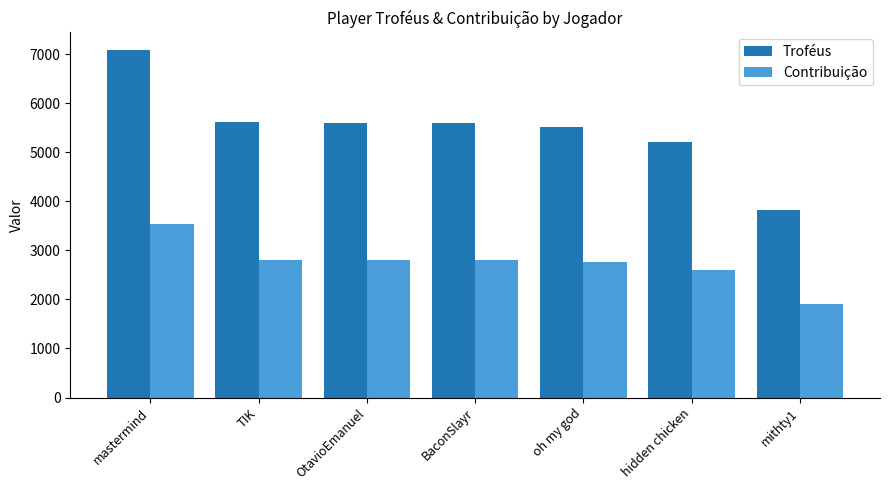

Are the bars horizontal?

No